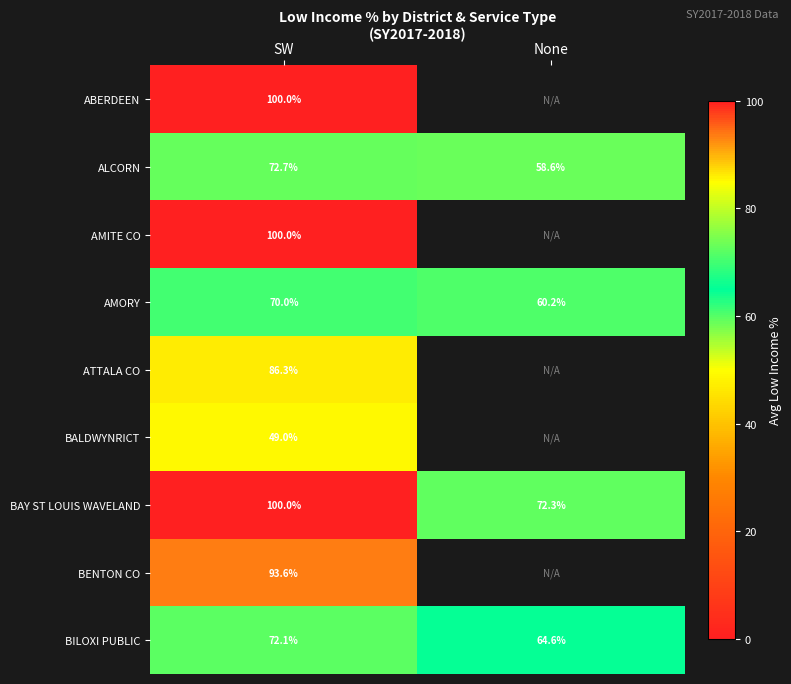

Between None and SW, which is larger?

SW